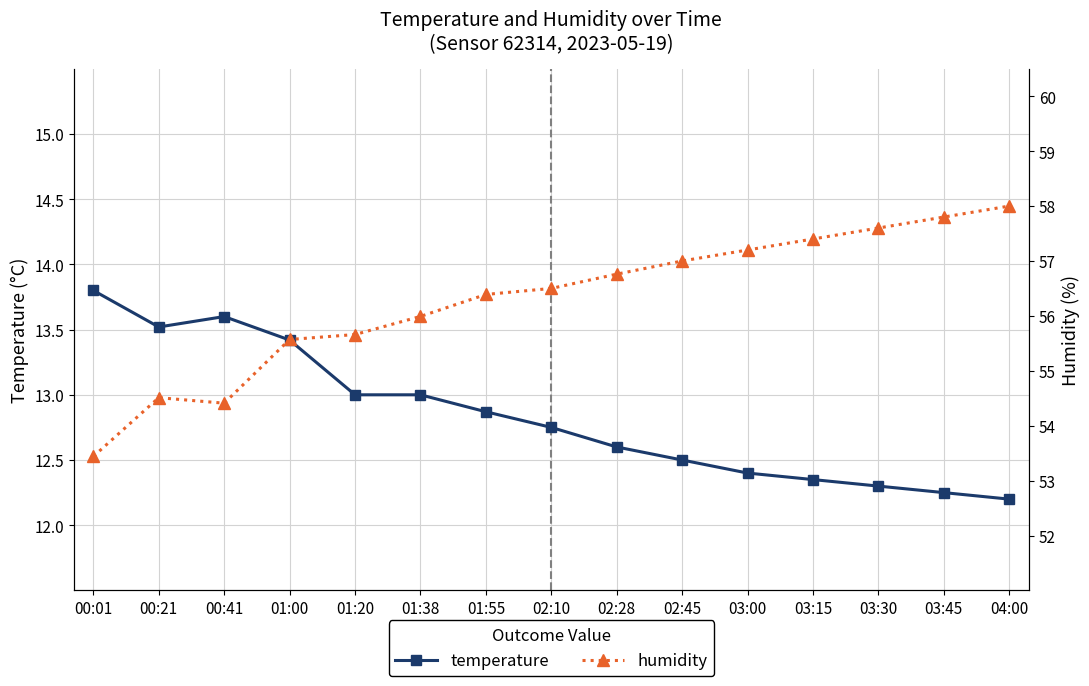

True or false: temperature and humidity cross at least once.

False